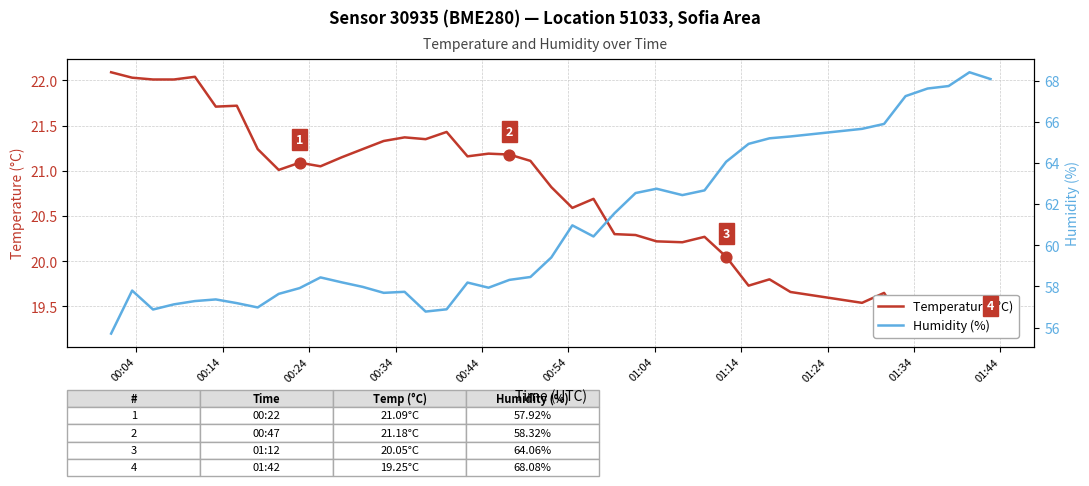

Which series has the largest total across all categories?

Humidity (%)